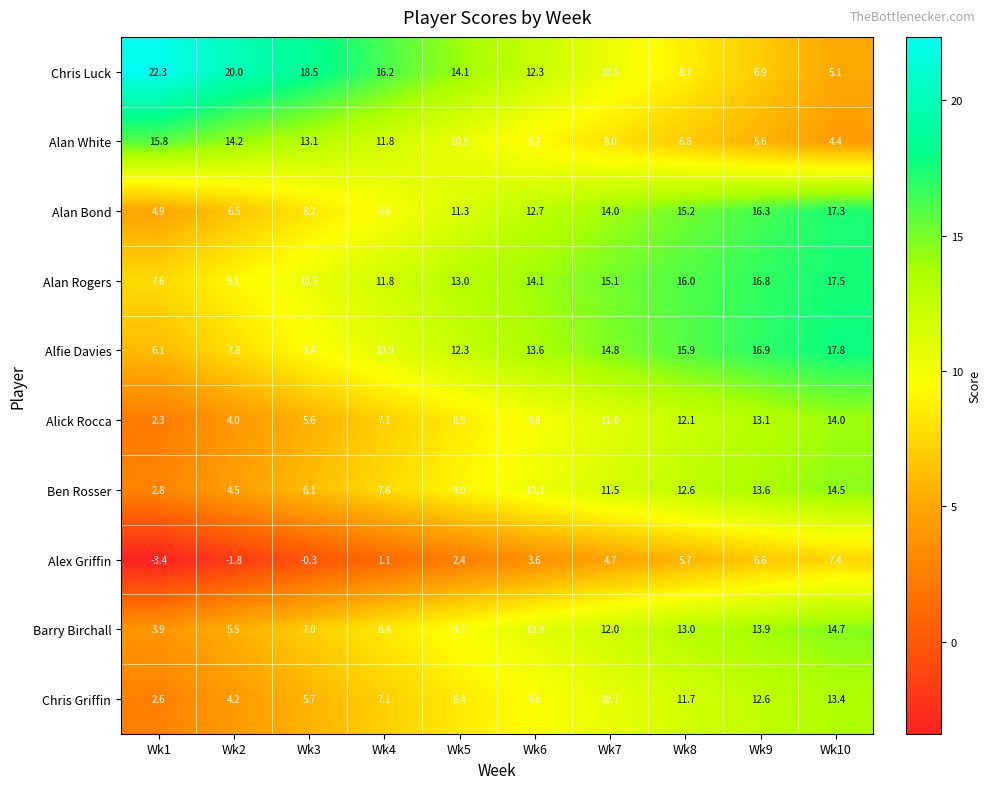

What is the total value across all series at Wk6?

106.1